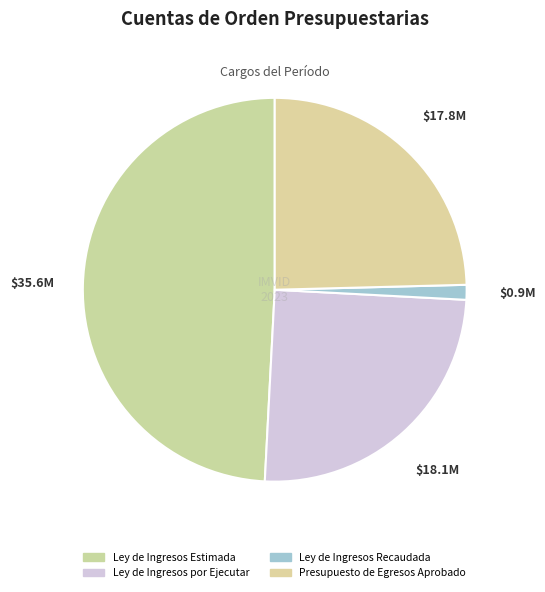

To the nearest percent, what is the difference between the Ley de Ingresos por Ejecutar and Ley de Ingresos Estimada slice percentages?

24%